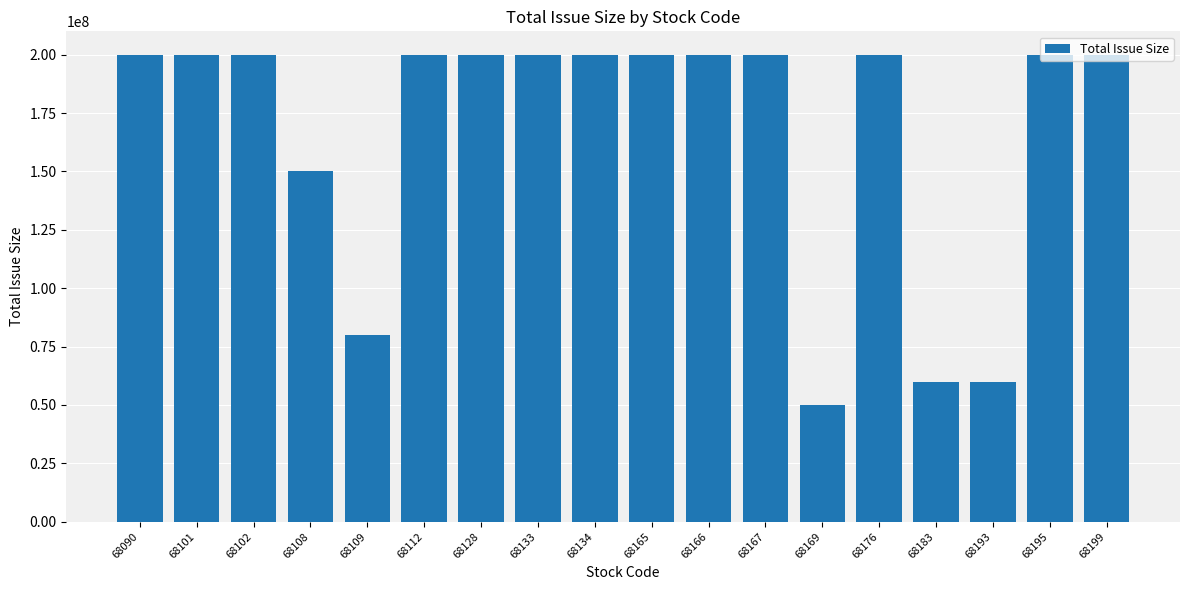

The value at 68128 is 200000000. True or false?

True